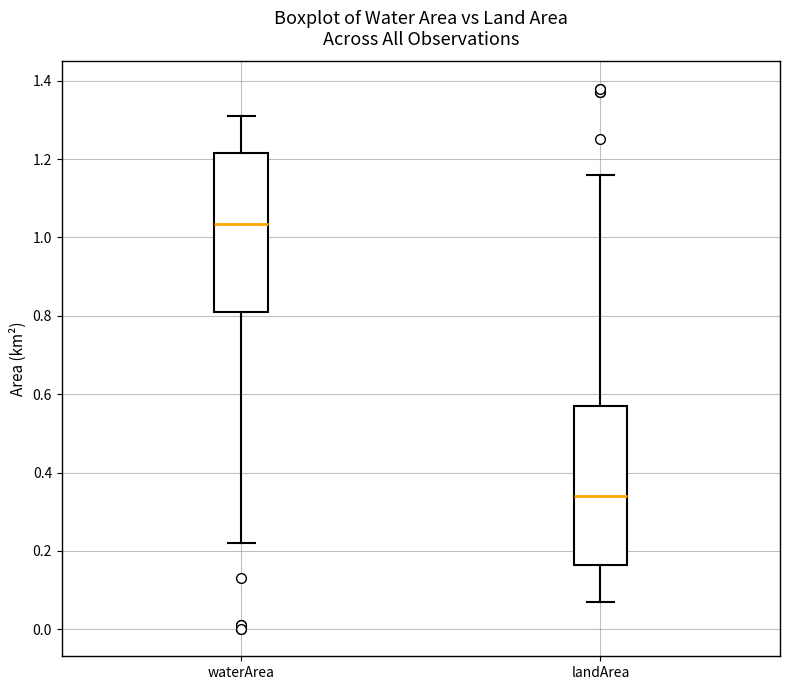

Reading left to right, read every box against the y-axis: the position of its median line, the range the box covers, and the ends of its whiskers. The values are not printed on the chart, so give them approximately, as read against the axis.

waterArea: median 1.04, box 0.82 to 1.22, whiskers 0.22 to 1.32
landArea: median 0.34, box 0.16 to 0.58, whiskers 0.08 to 1.16